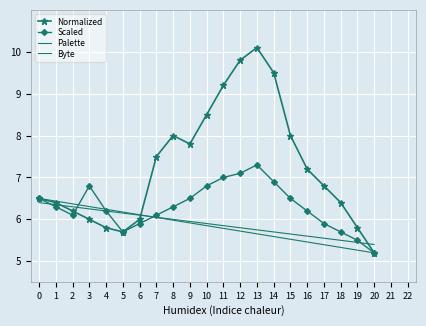

What is the difference between the highest and lowest values at 18?

1.1